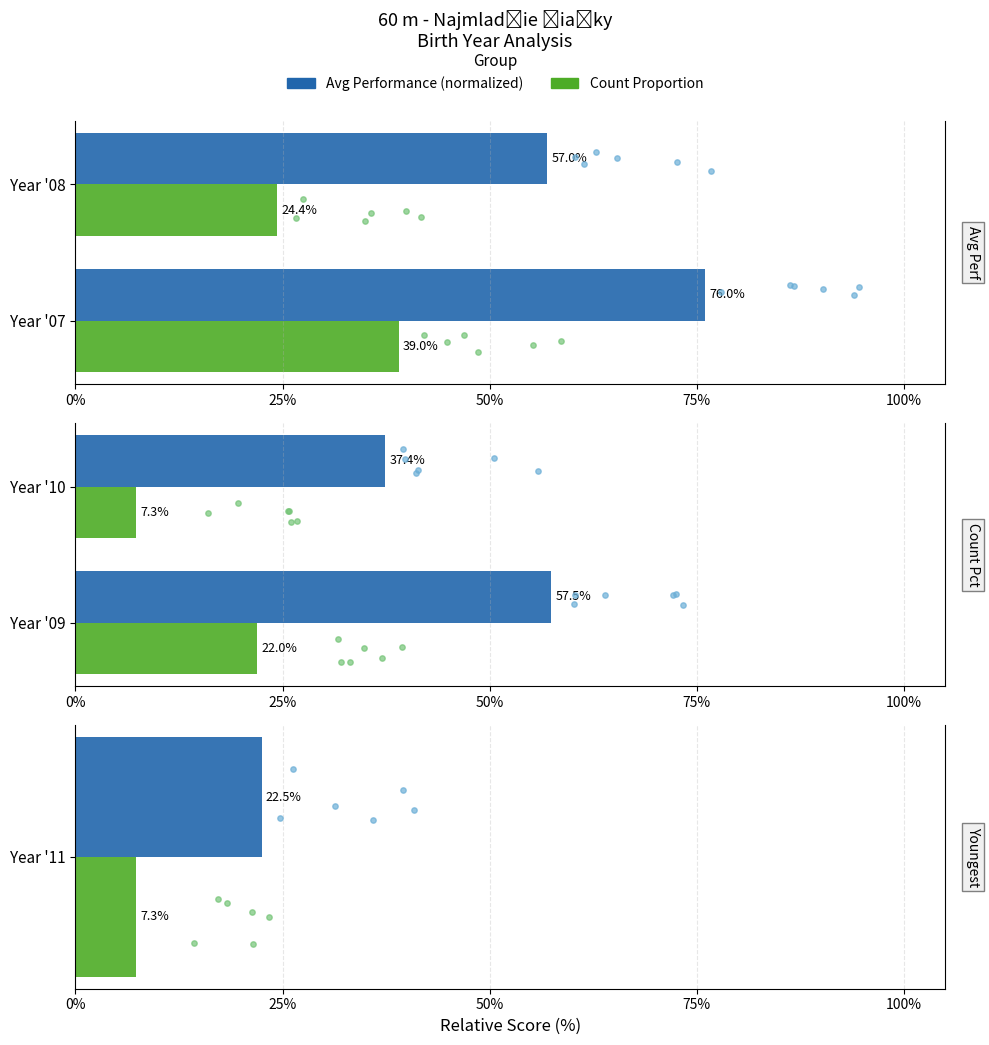

Which series reaches the maximum Y coordinate?

Avg Perf (normalized)